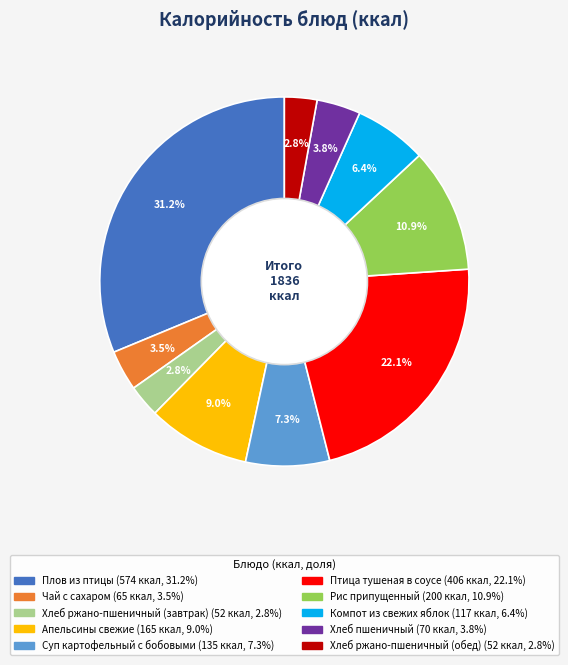

What percentage do Плов из птицы and Хлеб ржано-пшеничный (обед) together represent?

34.1%